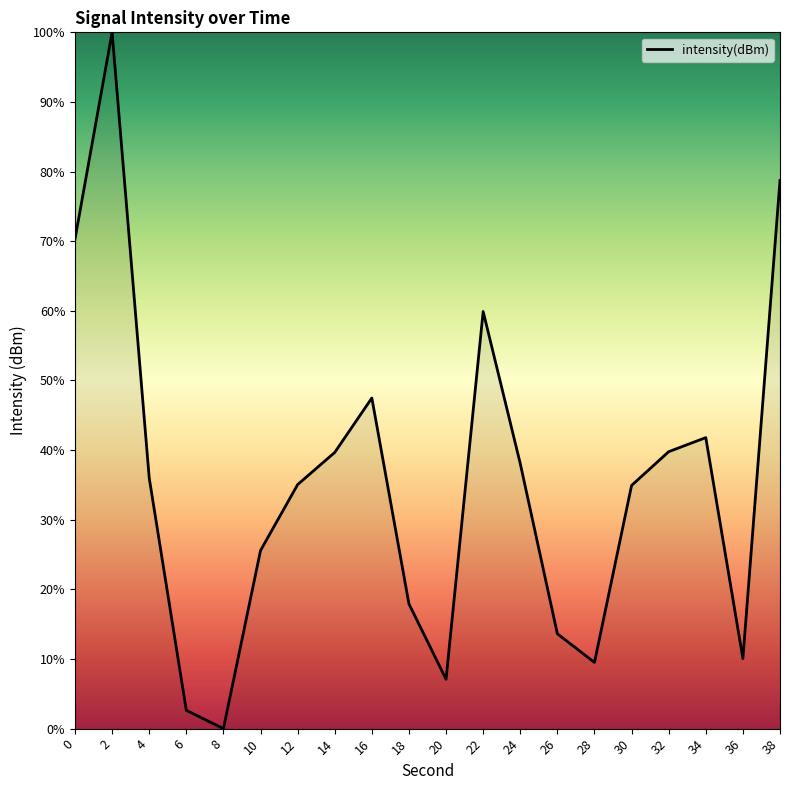

Does the chart have visible grid lines?

No